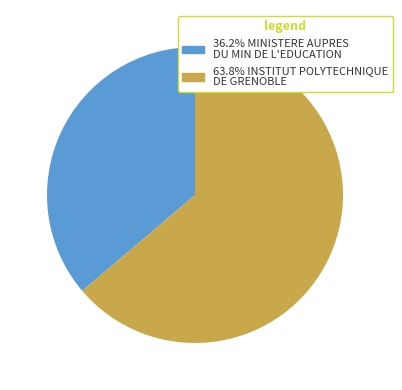

Count the number of slices in the pie.

2